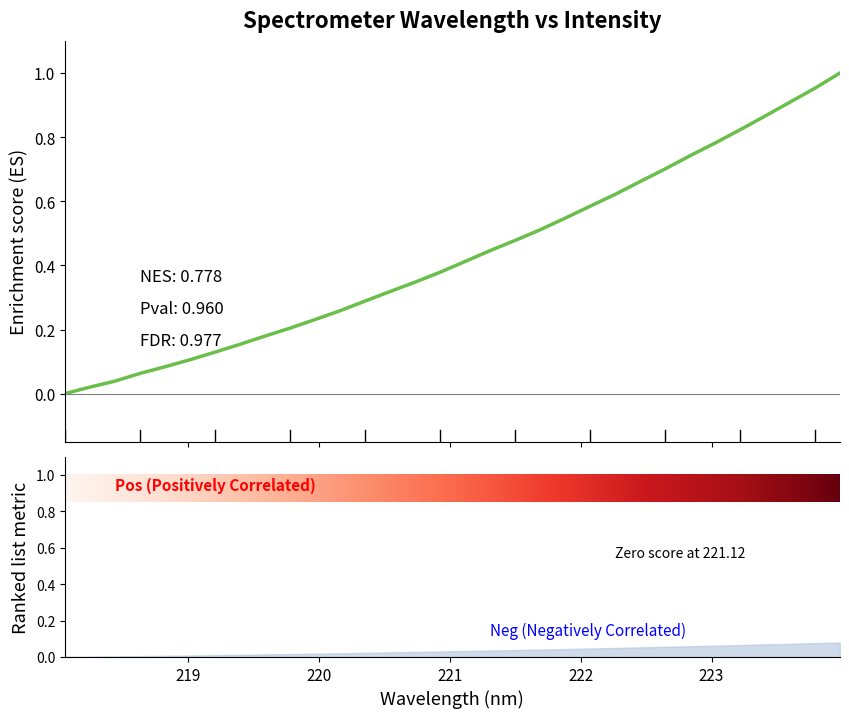

What is the sum of all values?

13.8